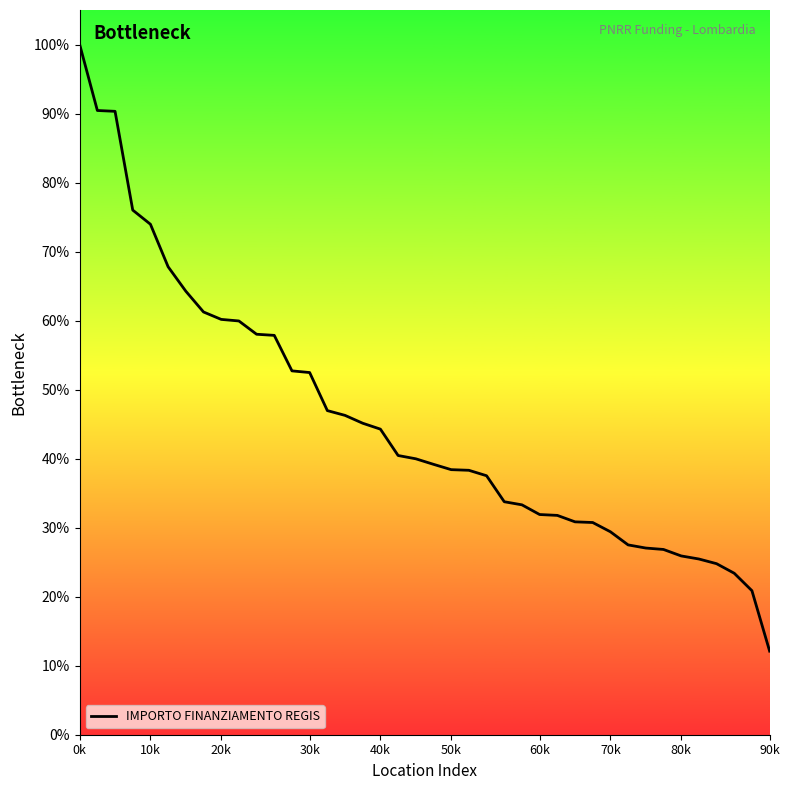

What is the difference between the maximum and minimum values?

87.9